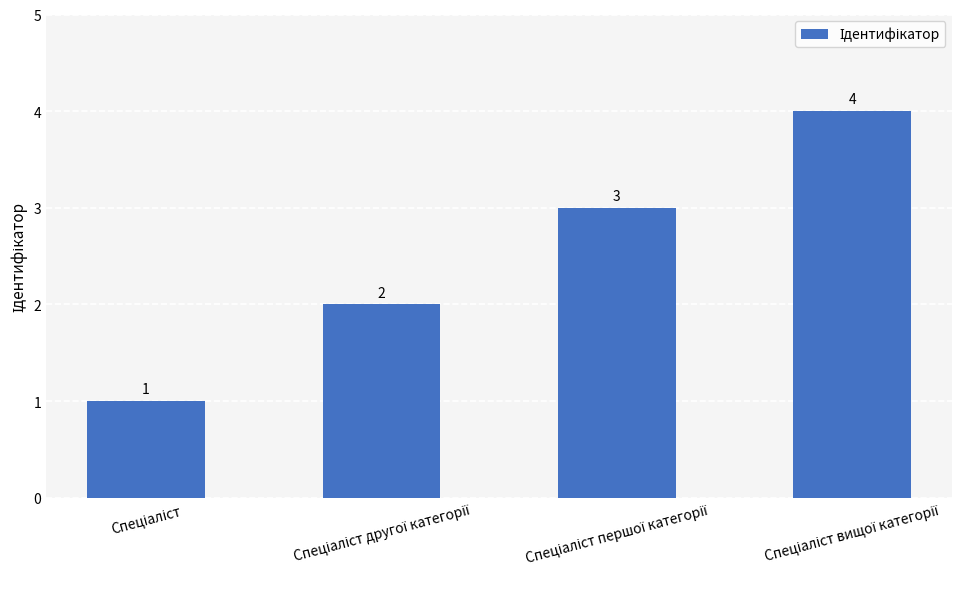

What is the difference between the maximum and second lowest values?

2